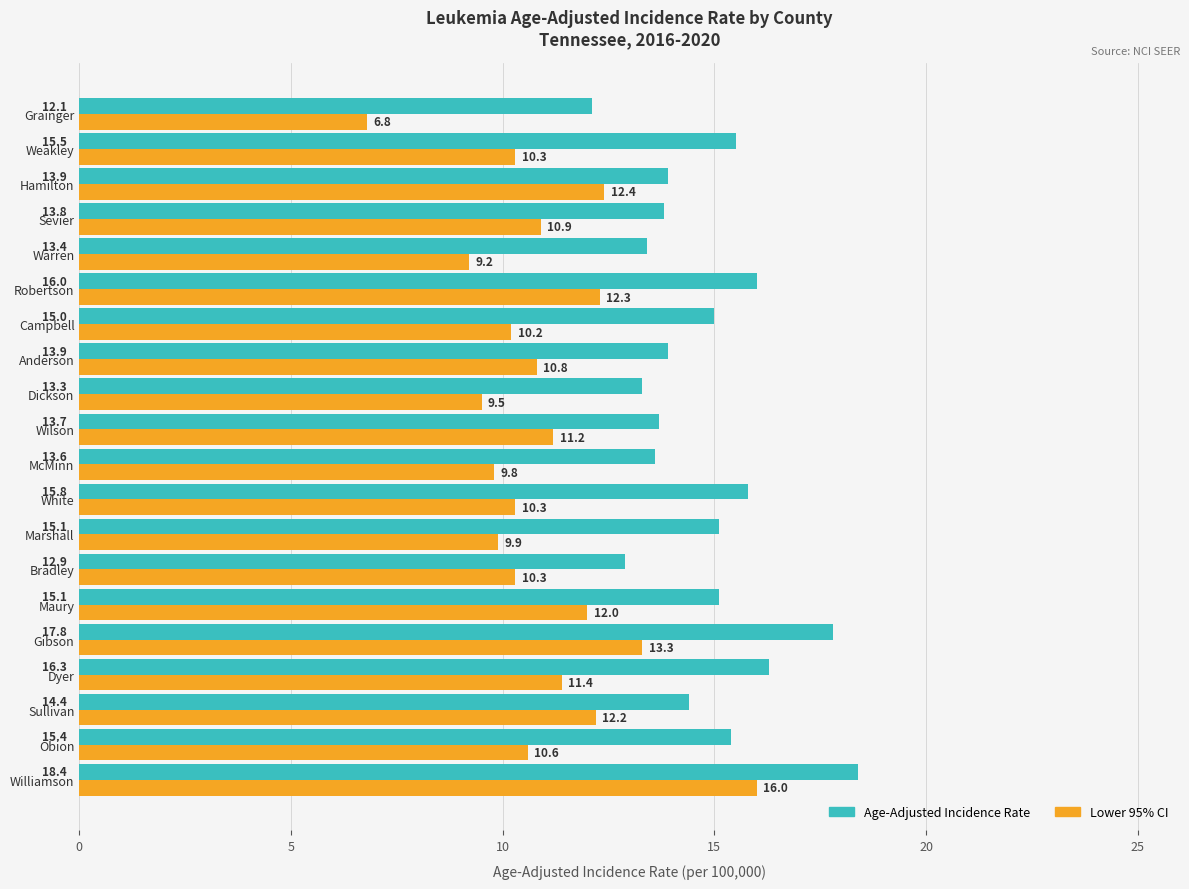

What is the sum of all Lower 95% CI values?

219.4